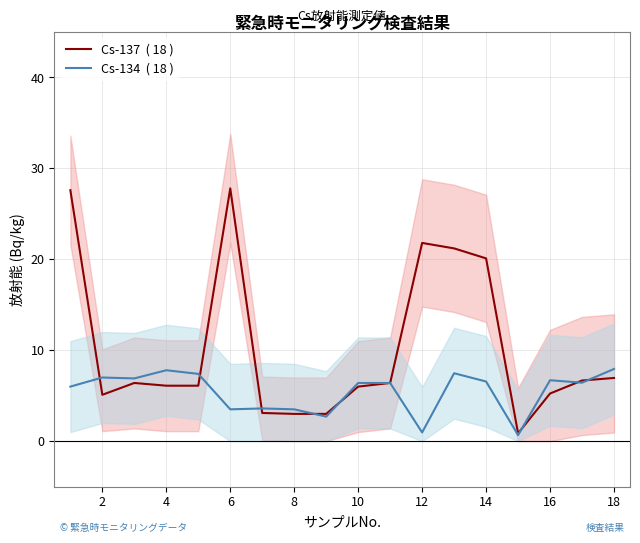

What is the spread (max minus min) of values at 12?

0.5